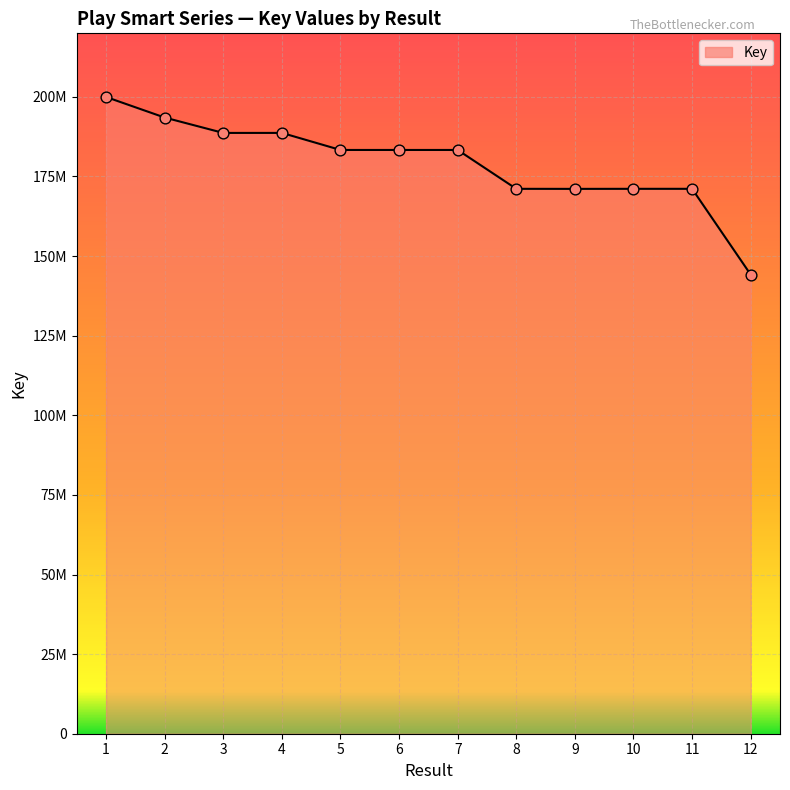

Between 9 and 5, which is larger?

5